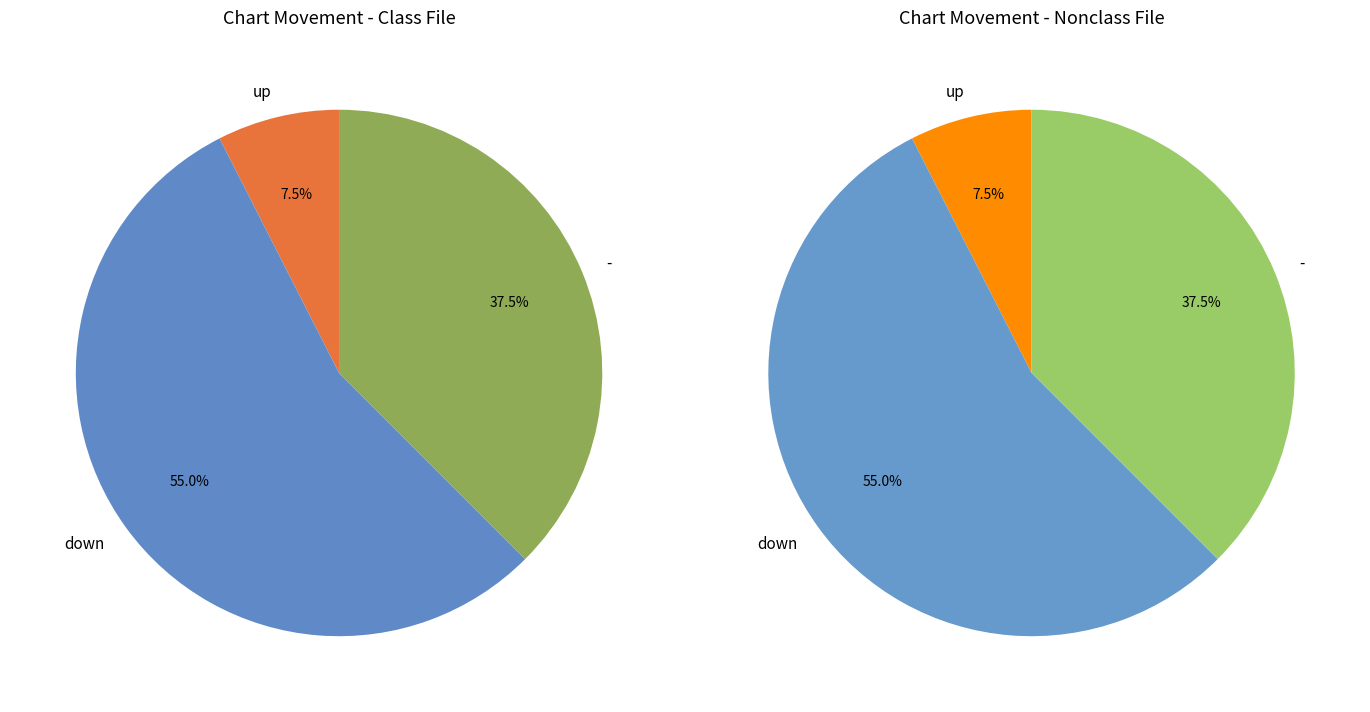

Do down and - together represent more than half of the pie?

Yes